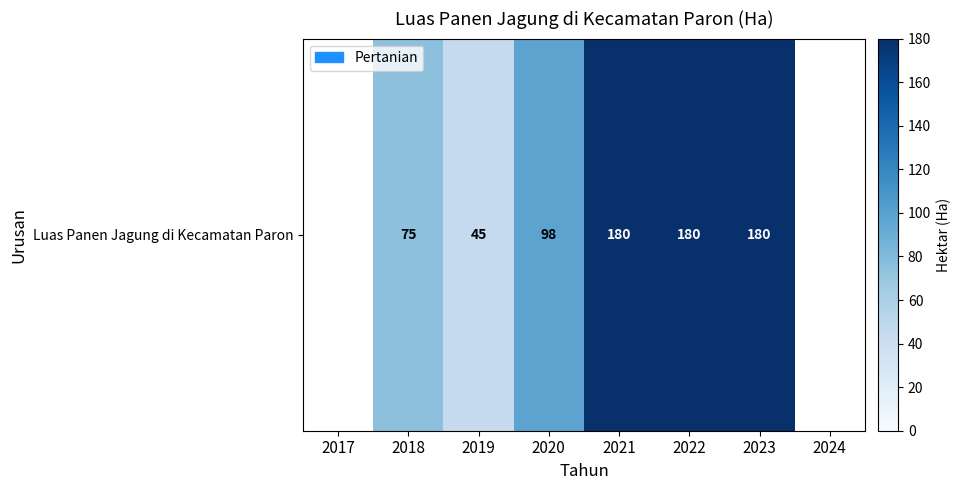

Which has a higher value, 2020 or 2022?

2022